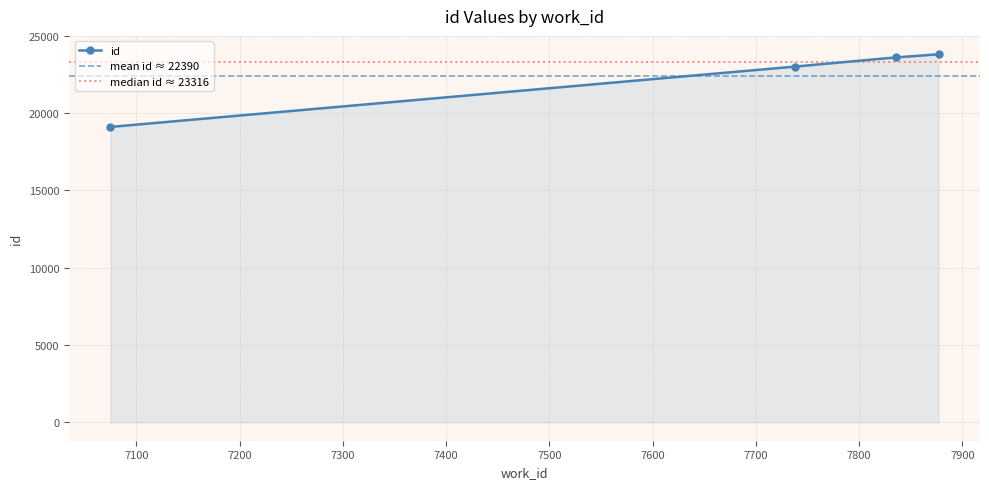

List the labels in order of value, largest first.

7877, 7836, 7738, 7075